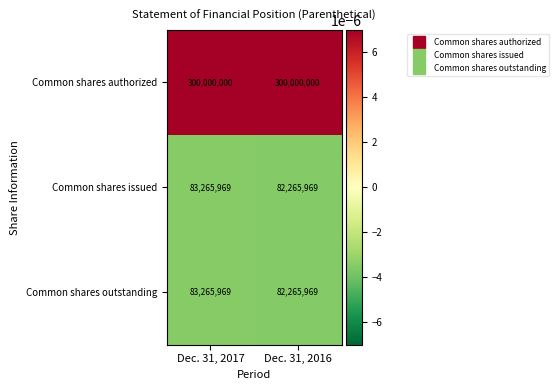

Reading right to left, list all the values displayed in this chart.

Common shares authorized: 300000000	300000000
Common shares issued: 82265969	83265969
Common shares outstanding: 82265969	83265969